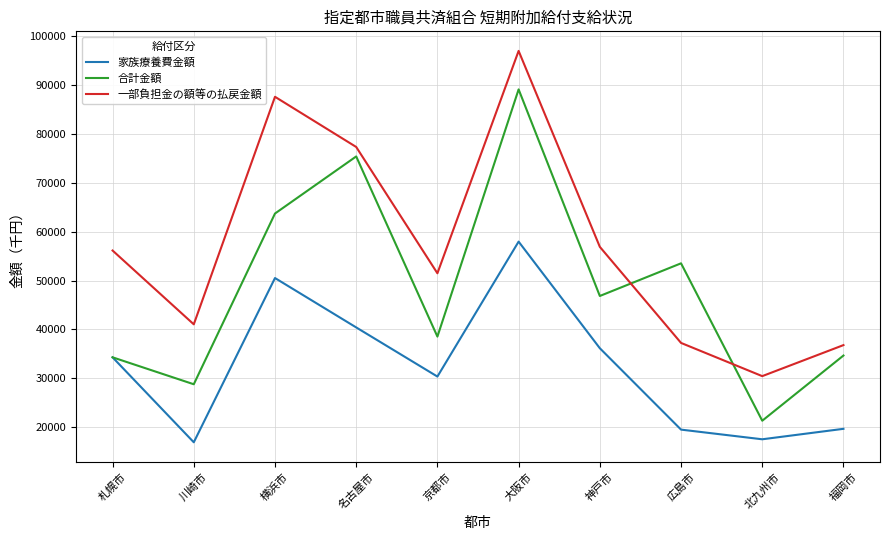

Which series has the widest spread of values?

合計金額